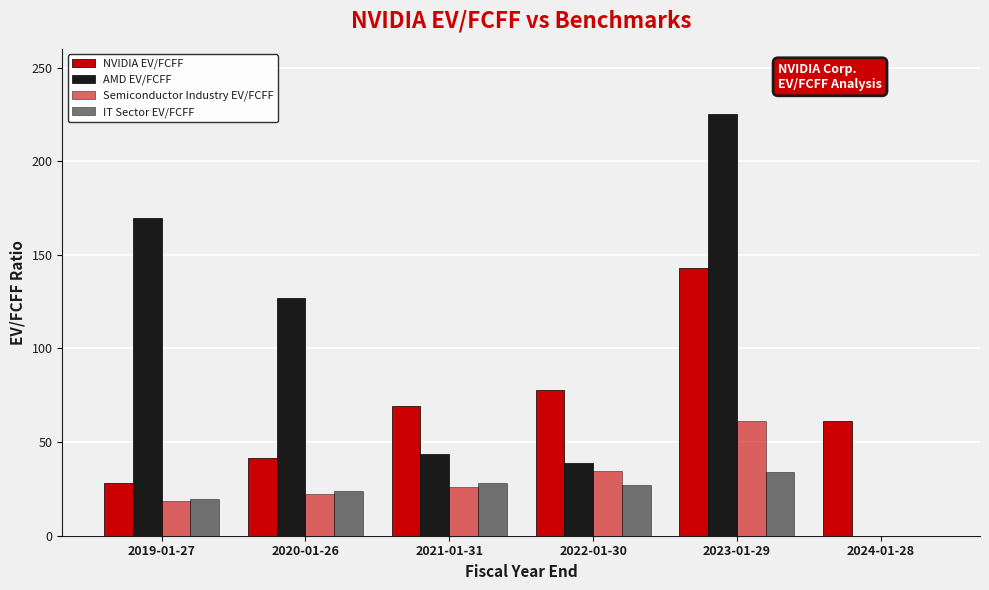

Are the bars grouped side by side (vs. stacked)?

Yes